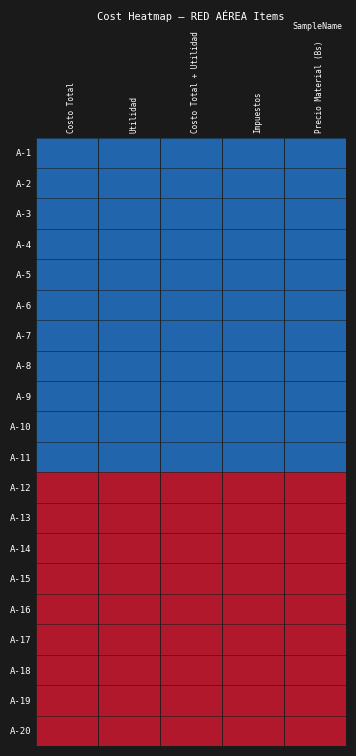

Reading left to right, what are all the values shown in this chart?

A-1: Costo Total=0	Utilidad=0	Costo Total + Utilidad=0	Impuestos=0	Precio Material (Bs)=0
A-2: Costo Total=0	Utilidad=0	Costo Total + Utilidad=0	Impuestos=0	Precio Material (Bs)=0
A-3: Costo Total=0	Utilidad=0	Costo Total + Utilidad=0	Impuestos=0	Precio Material (Bs)=0
A-4: Costo Total=0	Utilidad=0	Costo Total + Utilidad=0	Impuestos=0	Precio Material (Bs)=0
A-5: Costo Total=0	Utilidad=0	Costo Total + Utilidad=0	Impuestos=0	Precio Material (Bs)=0
A-6: Costo Total=0	Utilidad=0	Costo Total + Utilidad=0	Impuestos=0	Precio Material (Bs)=0
A-7: Costo Total=0	Utilidad=0	Costo Total + Utilidad=0	Impuestos=0	Precio Material (Bs)=0
A-8: Costo Total=0	Utilidad=0	Costo Total + Utilidad=0	Impuestos=0	Precio Material (Bs)=0
A-9: Costo Total=0	Utilidad=0	Costo Total + Utilidad=0	Impuestos=0	Precio Material (Bs)=0
A-10: Costo Total=0	Utilidad=0	Costo Total + Utilidad=0	Impuestos=0	Precio Material (Bs)=0
A-11: Costo Total=0	Utilidad=0	Costo Total + Utilidad=0	Impuestos=0	Precio Material (Bs)=0
A-12: Costo Total=1	Utilidad=1	Costo Total + Utilidad=1	Impuestos=1	Precio Material (Bs)=1
A-13: Costo Total=1	Utilidad=1	Costo Total + Utilidad=1	Impuestos=1	Precio Material (Bs)=1
A-14: Costo Total=1	Utilidad=1	Costo Total + Utilidad=1	Impuestos=1	Precio Material (Bs)=1
A-15: Costo Total=1	Utilidad=1	Costo Total + Utilidad=1	Impuestos=1	Precio Material (Bs)=1
A-16: Costo Total=1	Utilidad=1	Costo Total + Utilidad=1	Impuestos=1	Precio Material (Bs)=1
A-17: Costo Total=1	Utilidad=1	Costo Total + Utilidad=1	Impuestos=1	Precio Material (Bs)=1
A-18: Costo Total=1	Utilidad=1	Costo Total + Utilidad=1	Impuestos=1	Precio Material (Bs)=1
A-19: Costo Total=1	Utilidad=1	Costo Total + Utilidad=1	Impuestos=1	Precio Material (Bs)=1
A-20: Costo Total=1	Utilidad=1	Costo Total + Utilidad=1	Impuestos=1	Precio Material (Bs)=1